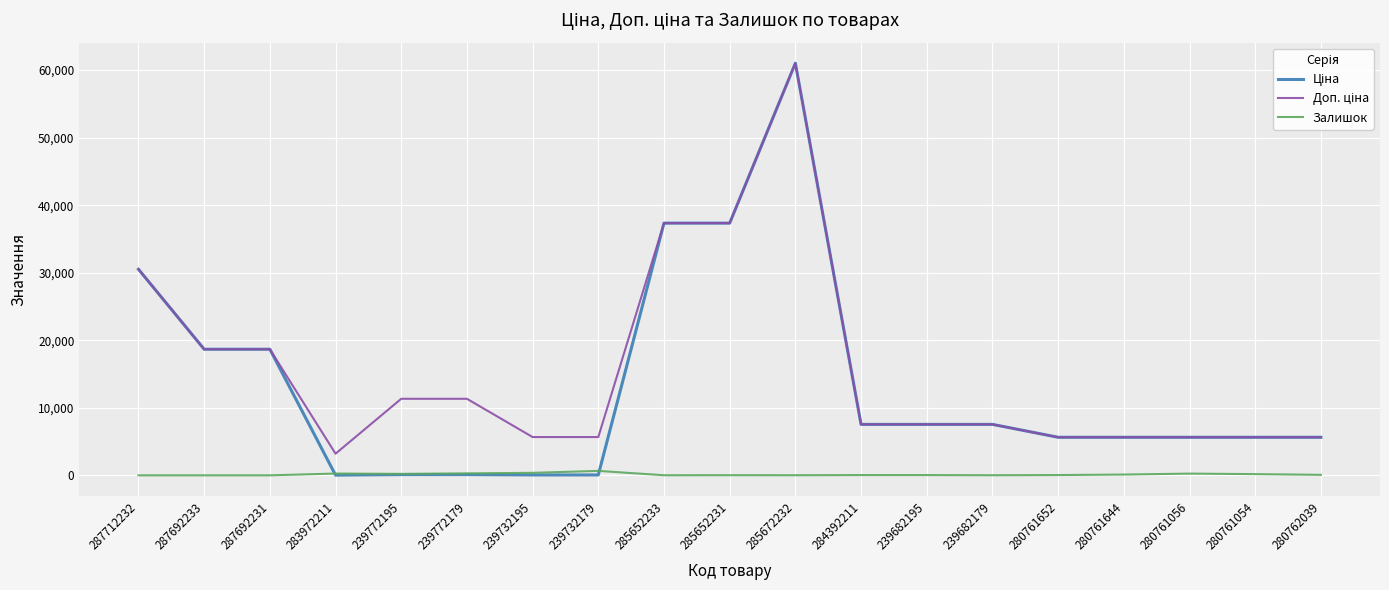

At which category is the sum across all series the highest?

285672232